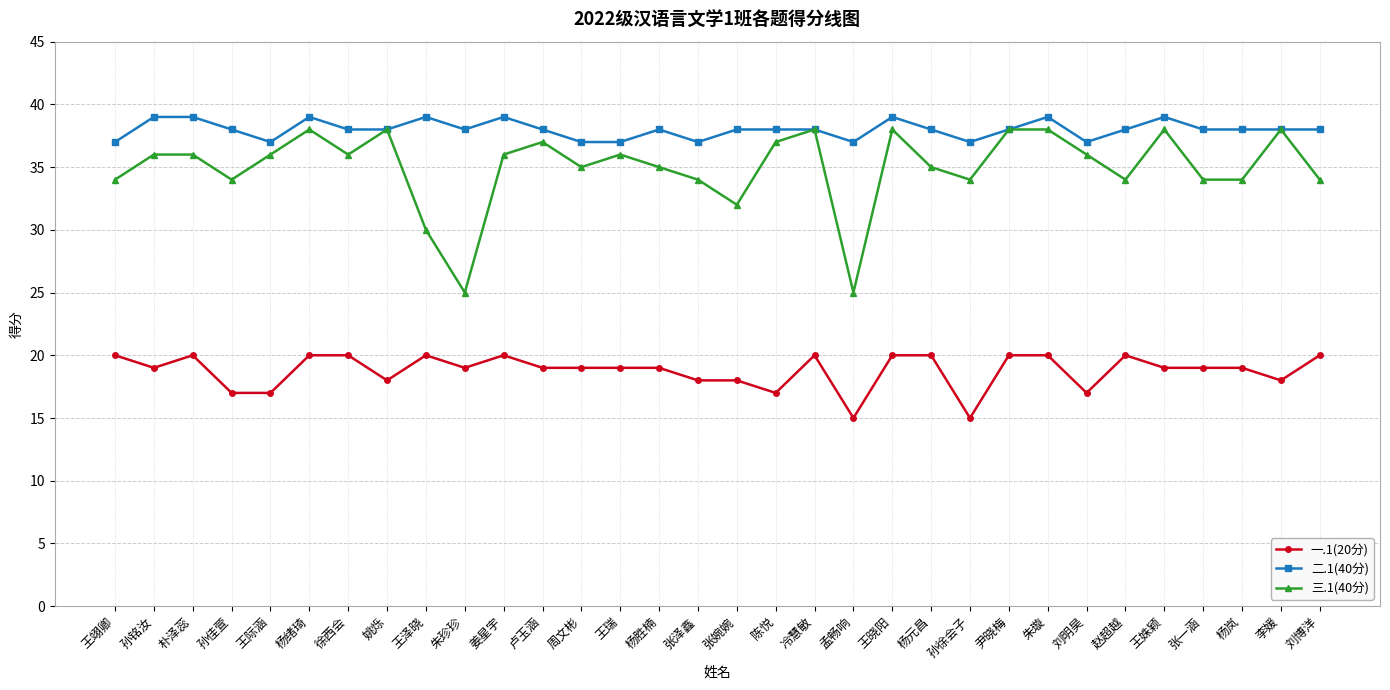

What is the minimum value for 三.1(40分)?

25